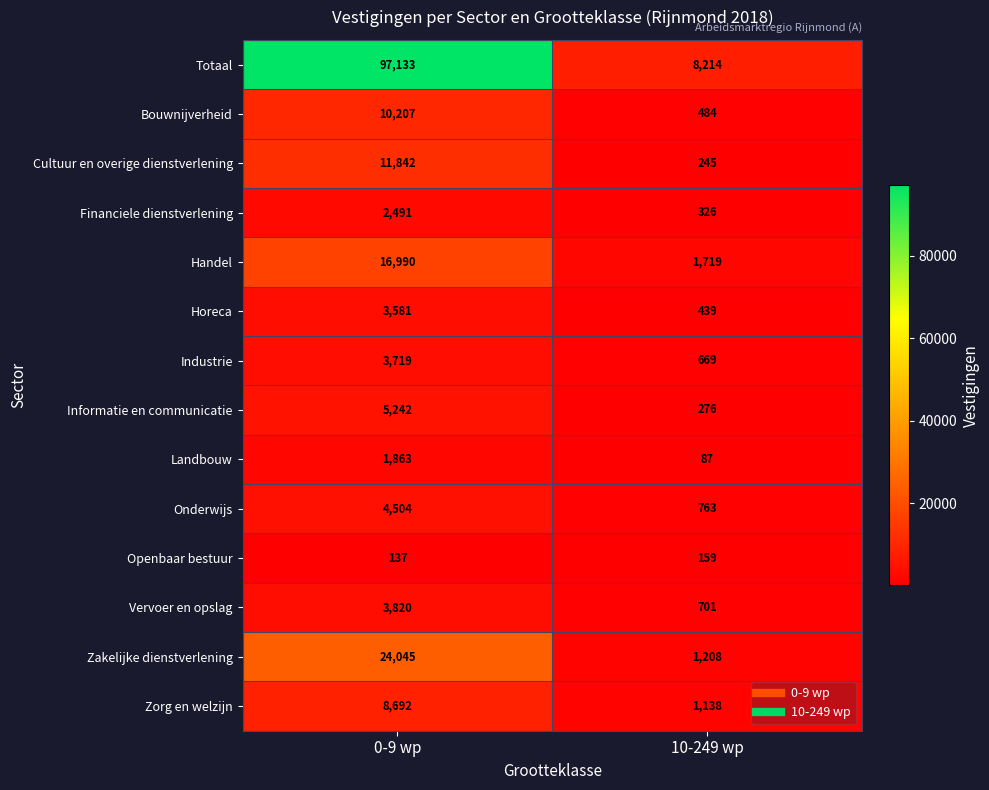

What is the sum of all Horeca values?

4020